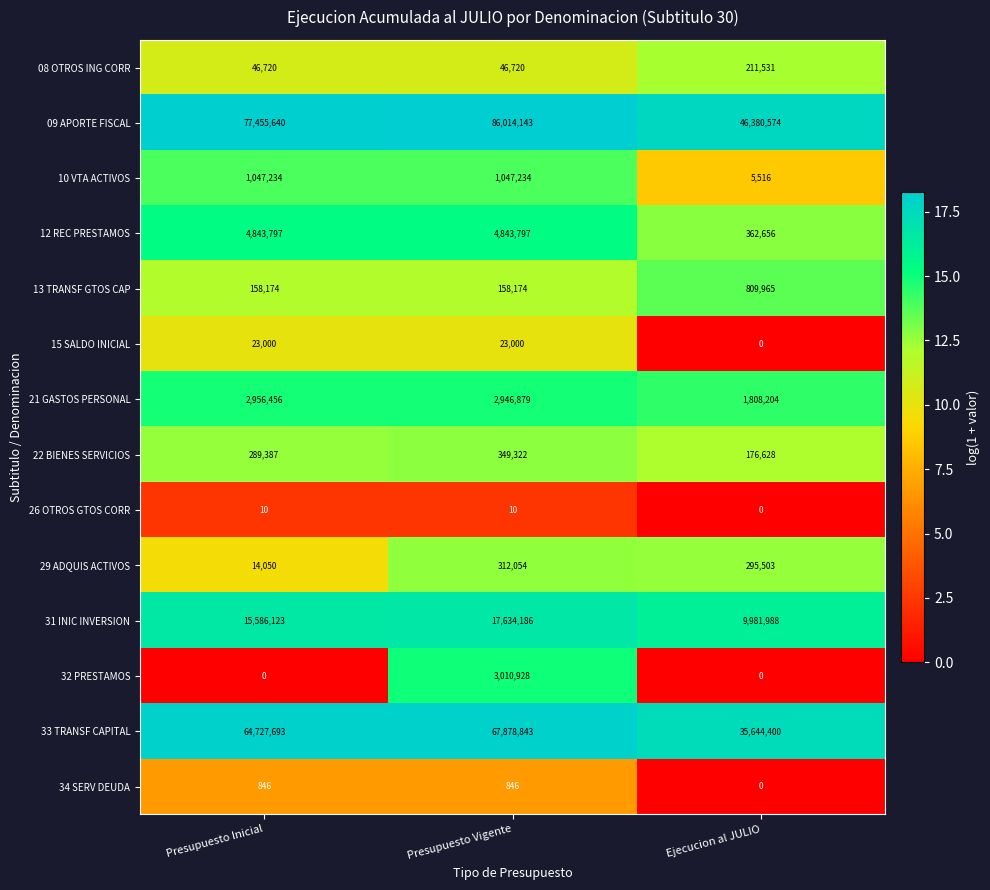

Which series has the largest total across all categories?

09 APORTE FISCAL